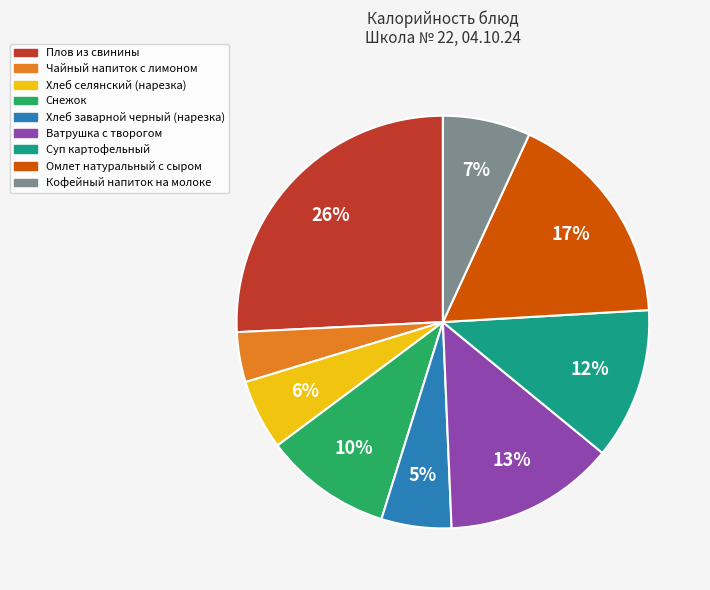

Which has a higher value, Суп картофельный or Омлет натуральный с сыром?

Омлет натуральный с сыром